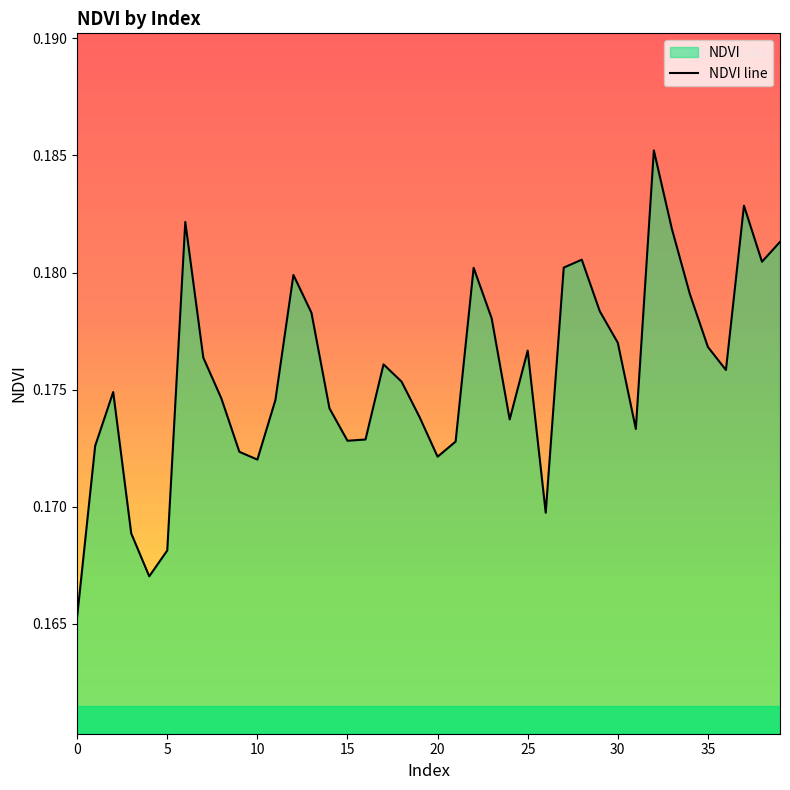

The value at 6 is 0.2. True or false?

True